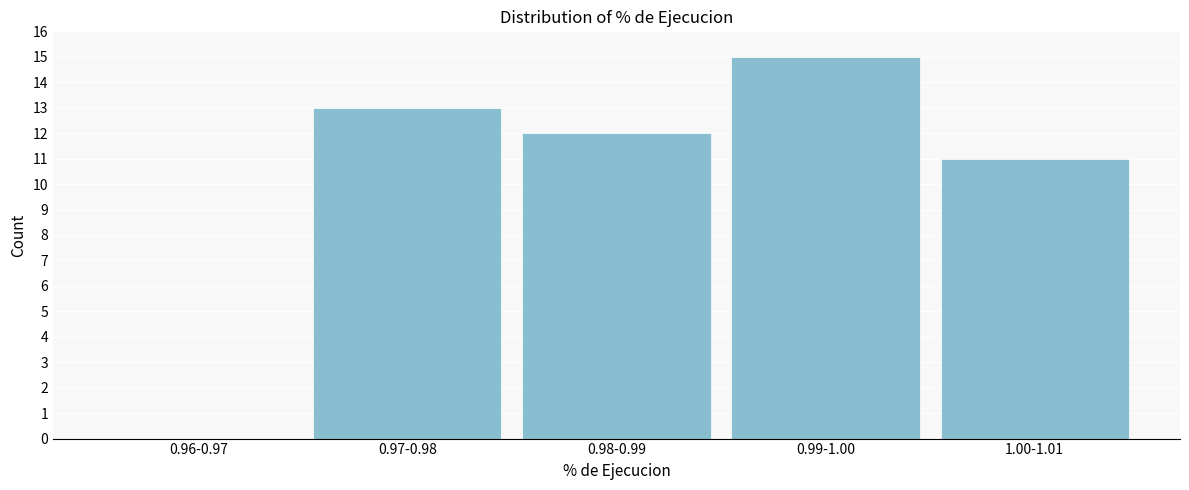

Reading right to left, extract all data points from this chart.

1.00-1.01=11	0.99-1.00=15	0.98-0.99=12	0.97-0.98=13	0.96-0.97=0